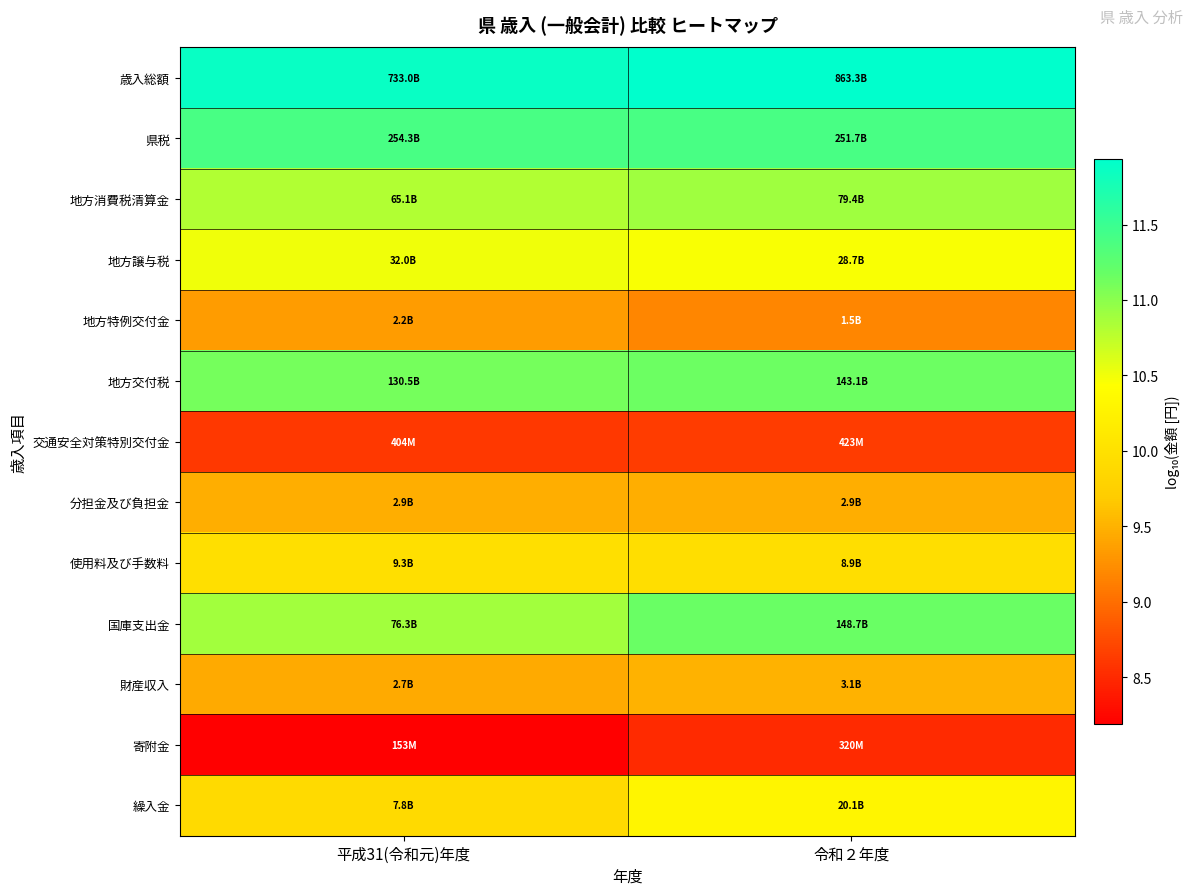

What is the total value across all series at 平成31(令和元)年度?

131.5